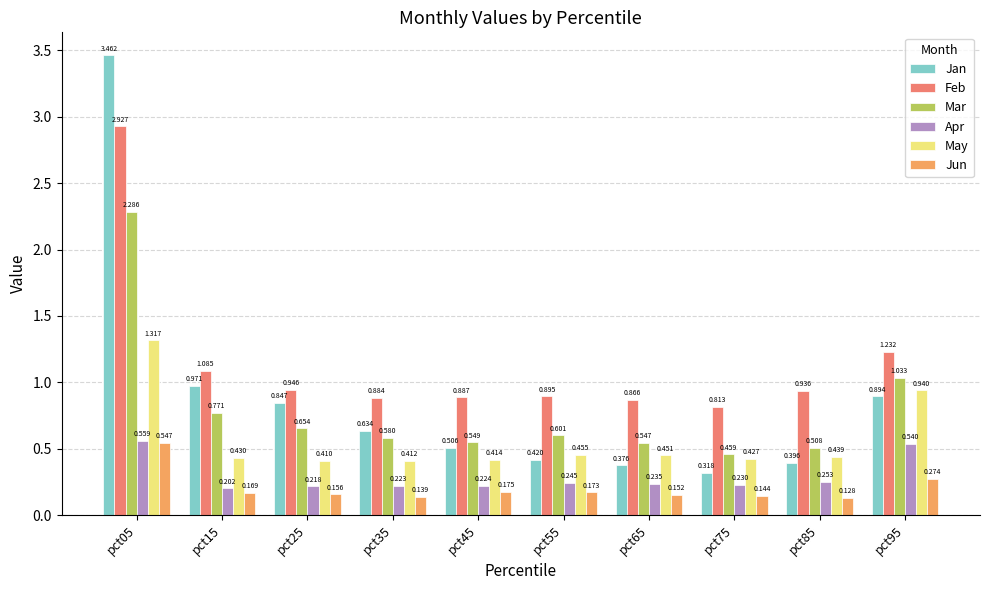

Which category has the lowest value across all series?

pct85